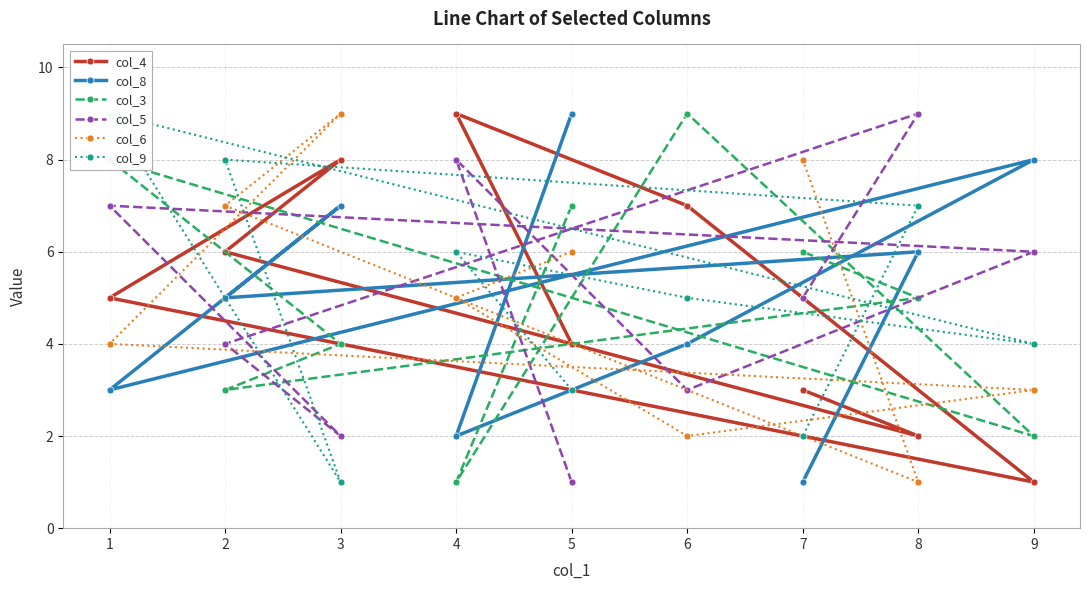

List the labels in order of col_4 value, largest first.

4, 3, 6, 2, 1, 5, 7, 8, 9